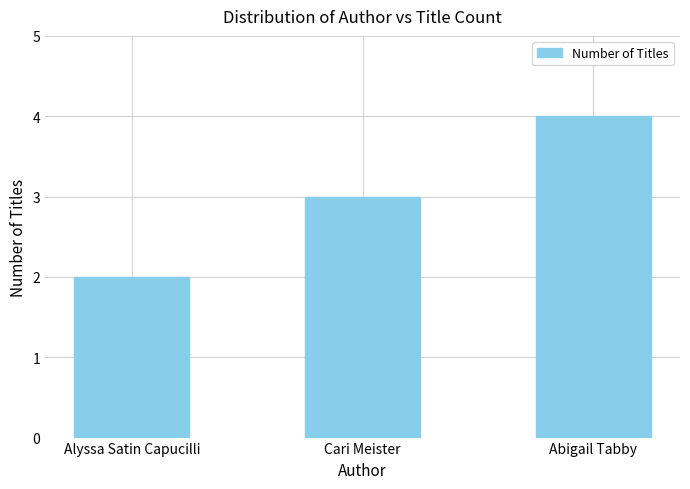

List the labels in order of value, largest first.

Abigail Tabby, Cari Meister, Alyssa Satin Capucilli